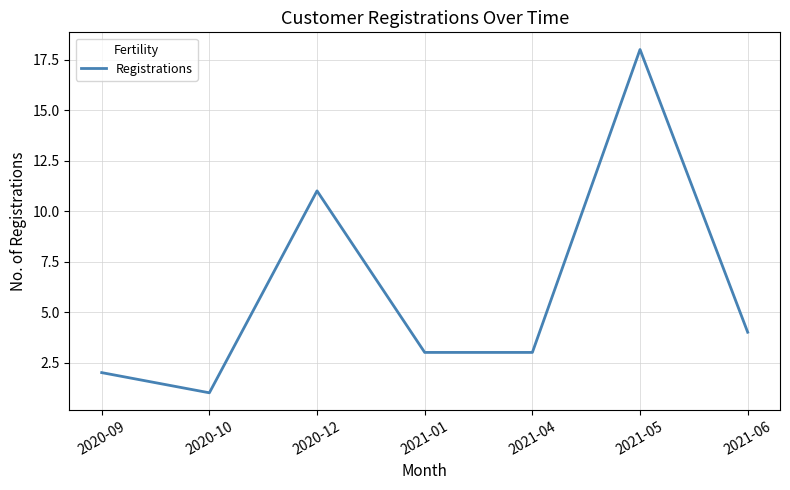

Count the number of categories in the chart.

7